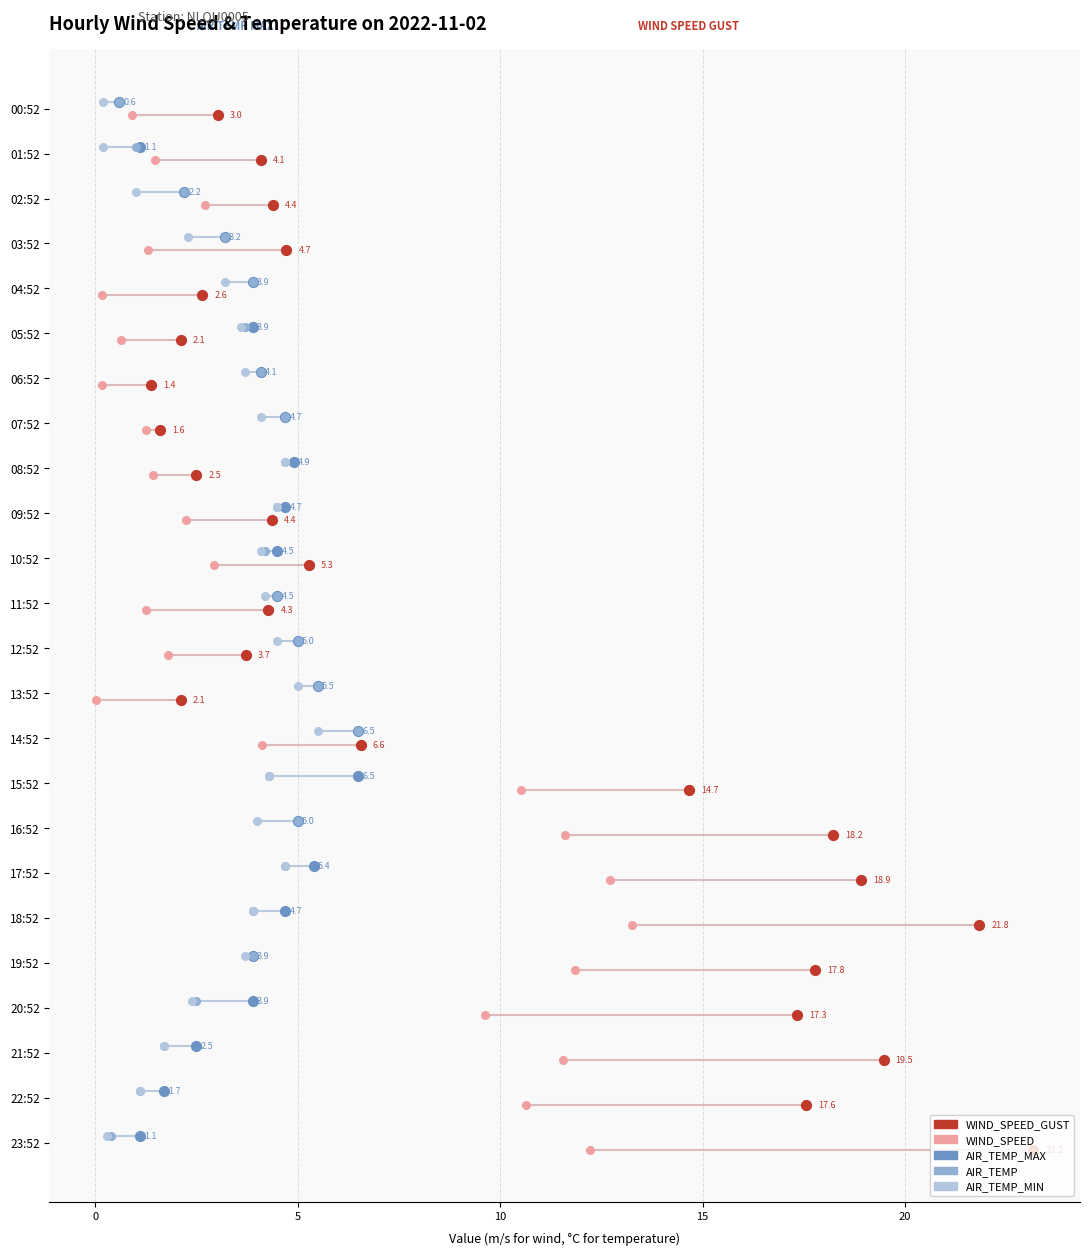

Which series has the largest total across all categories?

WIND_SPEED_GUST